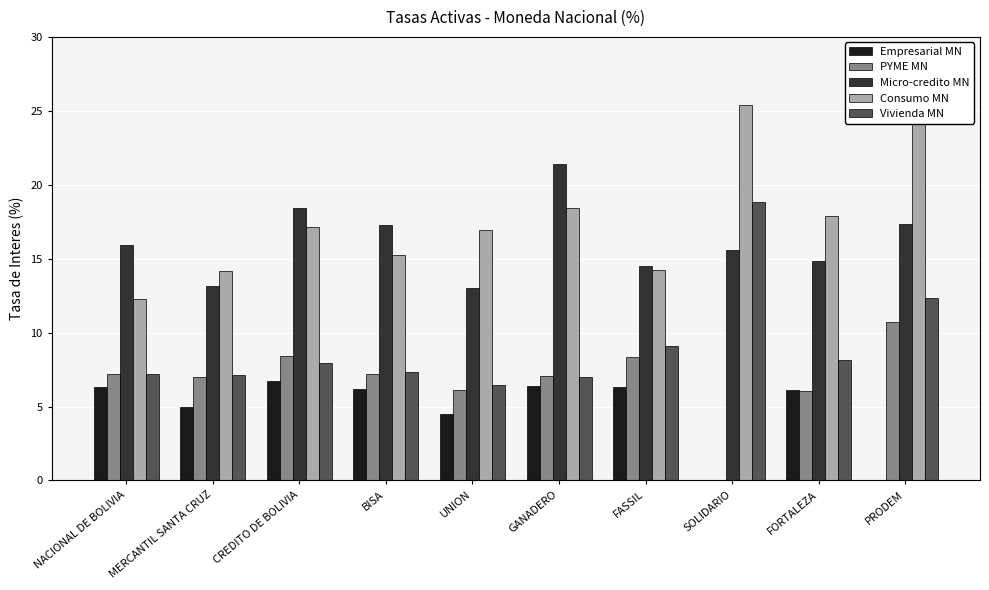

What is the difference between the second highest and minimum values in the Empresarial MN series?

6.4